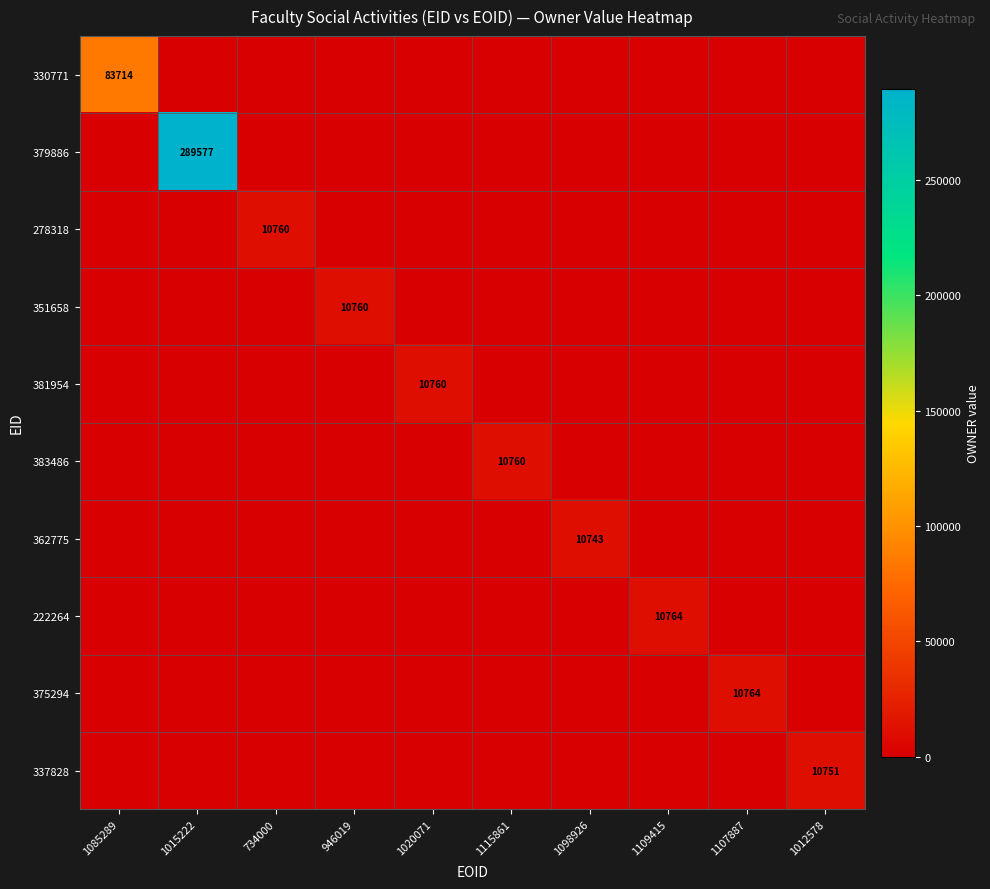

How many positive values does the 351658 series have?

1